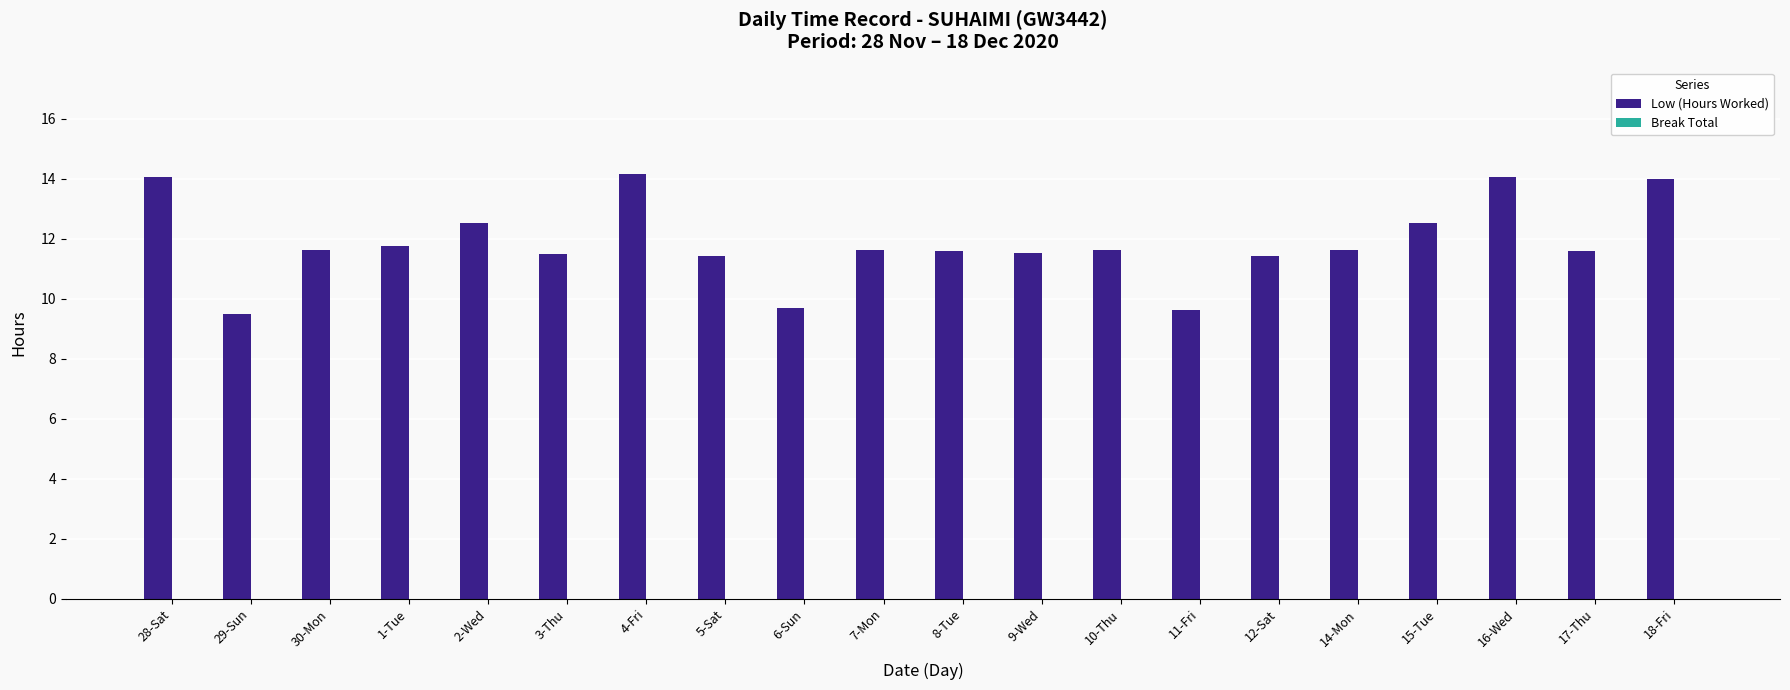

What is the smallest value displayed?

9.5